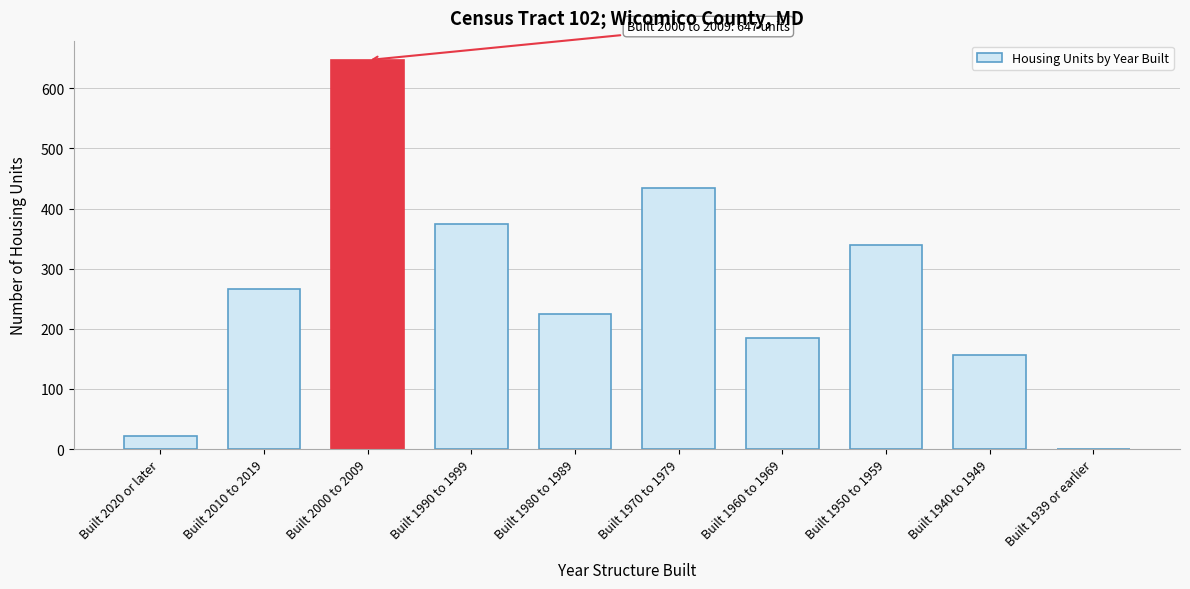

Reading right to left, transcribe all the data shown in this chart.

Built 1939 or earlier=0	Built 1940 to 1949=156	Built 1950 to 1959=339	Built 1960 to 1969=185	Built 1970 to 1979=434	Built 1980 to 1989=225	Built 1990 to 1999=375	Built 2000 to 2009=647	Built 2010 to 2019=266	Built 2020 or later=21